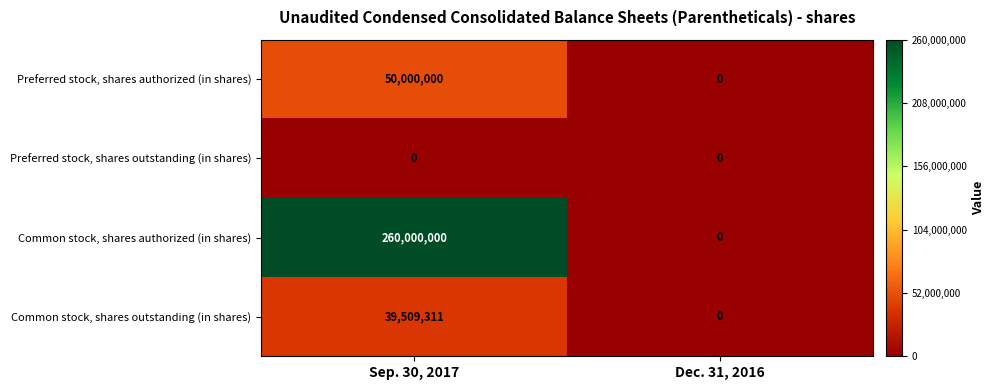

What is the difference between the Common stock, shares authorized (in shares) values at Sep. 30, 2017 and Dec. 31, 2016?

260000000